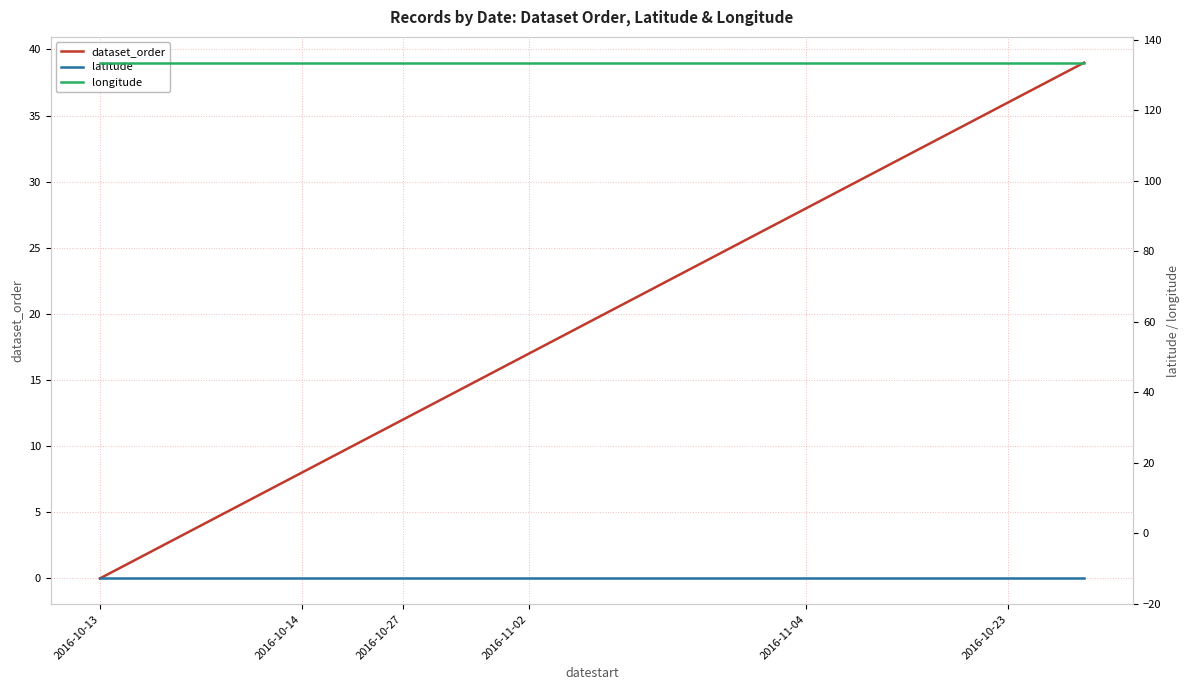

True or false: latitude and dataset_order intersect in this chart.

False